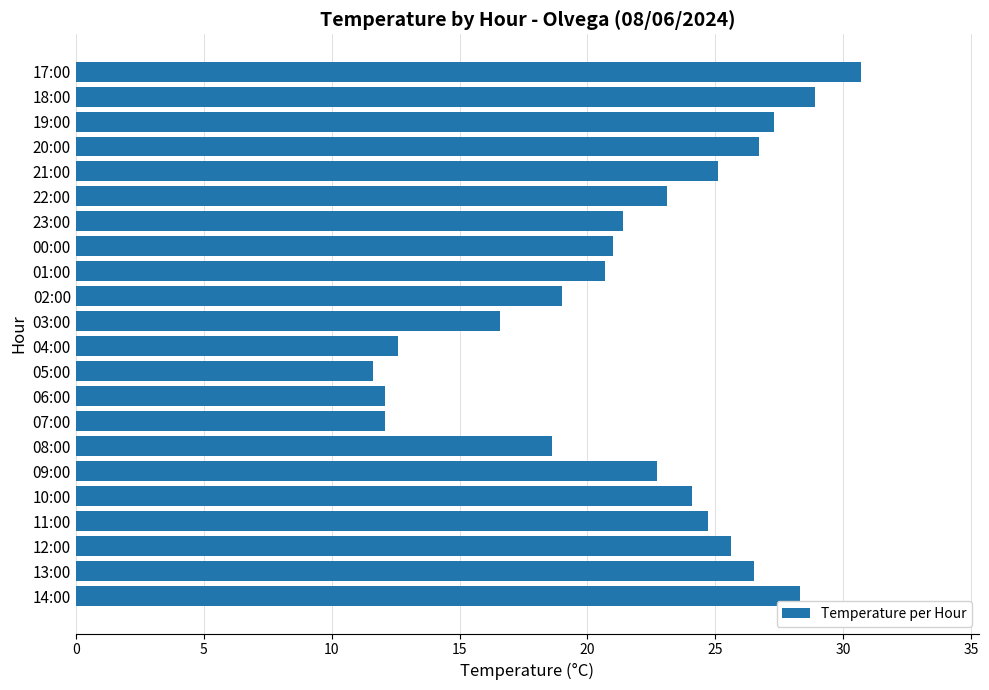

Which label corresponds to the smallest value in the chart?

05:00